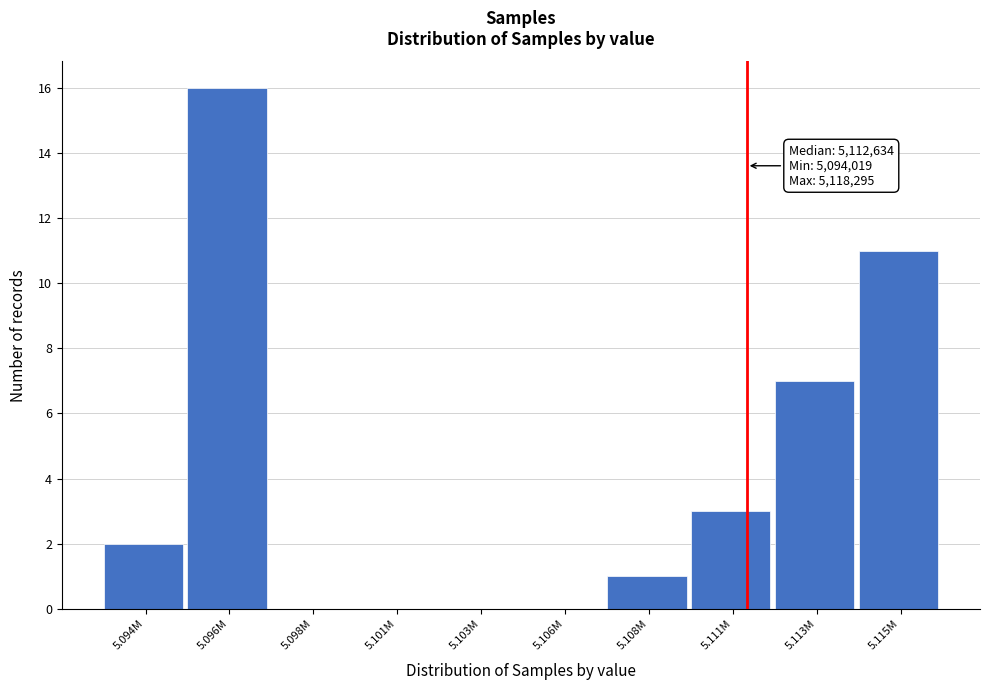

Reading left to right, what are all the values shown in this chart?

5.094M=2	5.096M=16	5.098M=0	5.101M=0	5.103M=0	5.106M=0	5.108M=1	5.111M=3	5.113M=7	5.115M=11